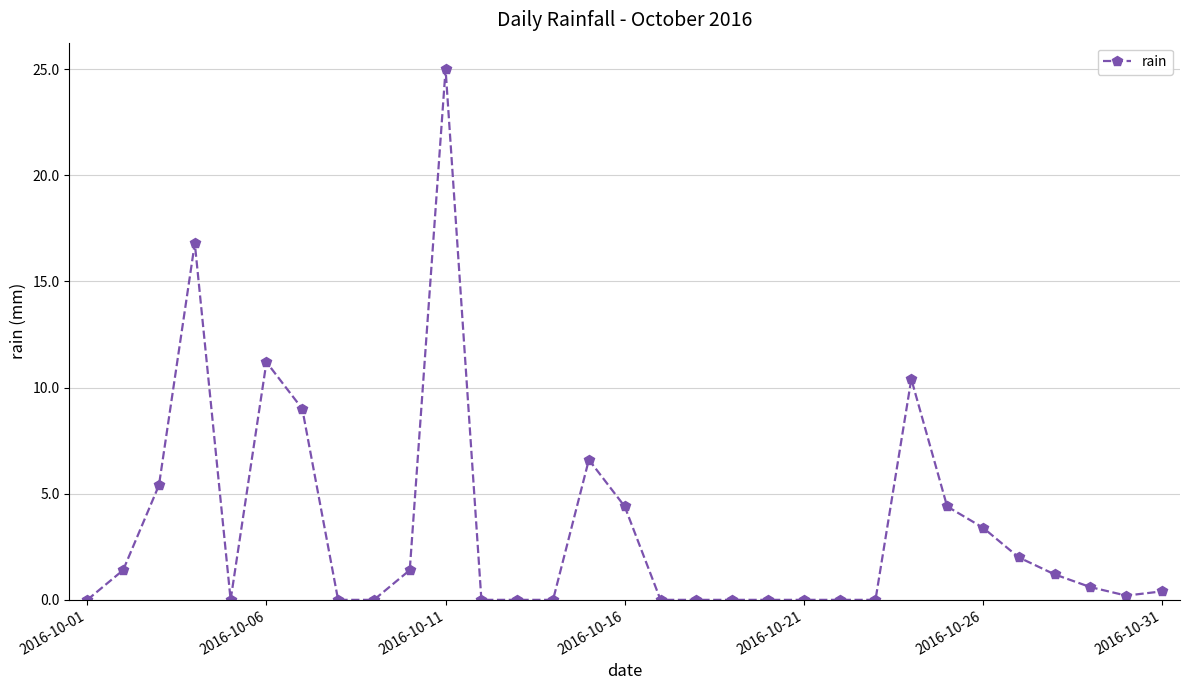

What is the greatest value displayed?

25.0